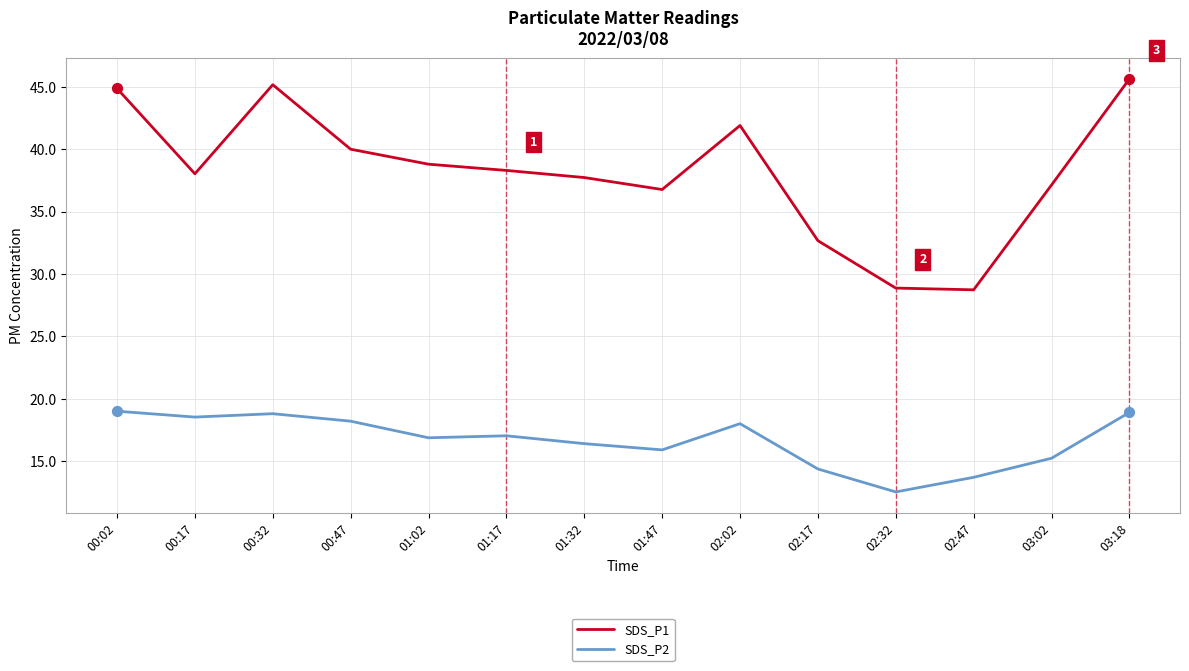

Which series changed the most between 02:02 and 02:17?

SDS_P1